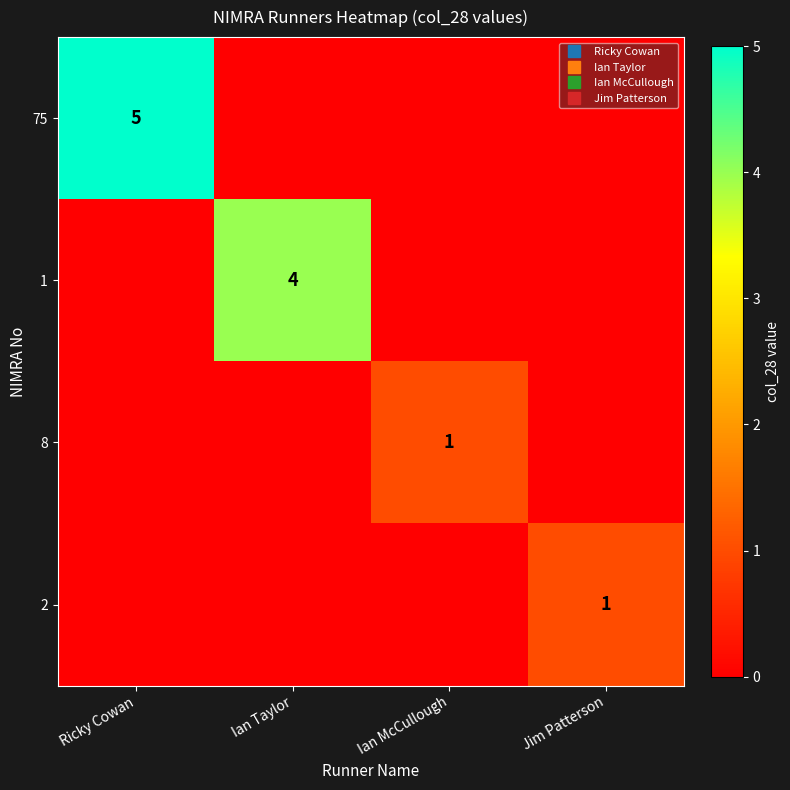

Which label corresponds to the largest value in the chart?

Ricky Cowan